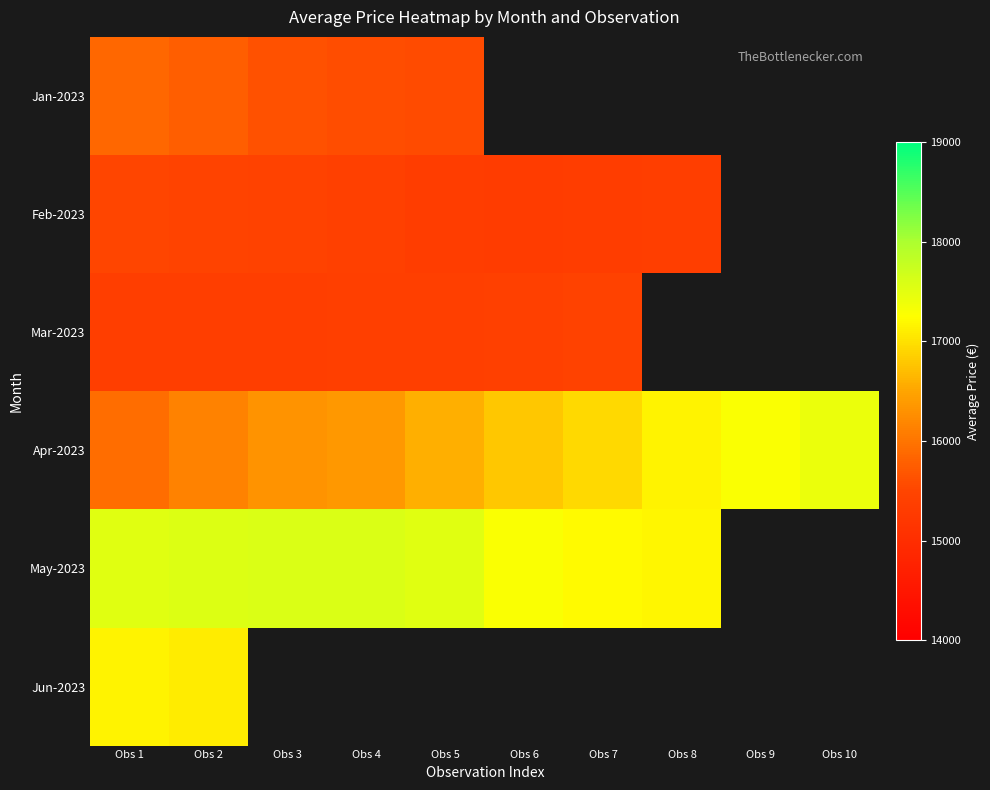

The Jan-2023 series shows 15568.0 at Obs 5. True or false?

True